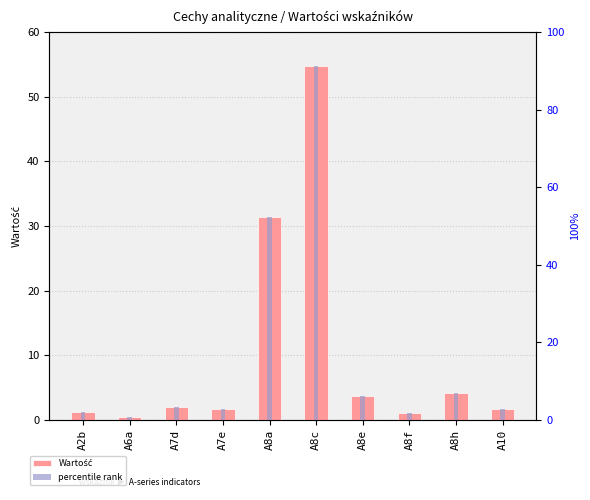

Between A8h and A7d, which is larger?

A8h